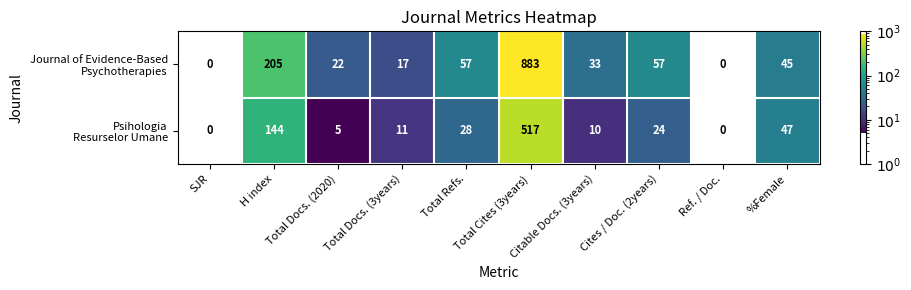

How many series are shown in this chart?

2